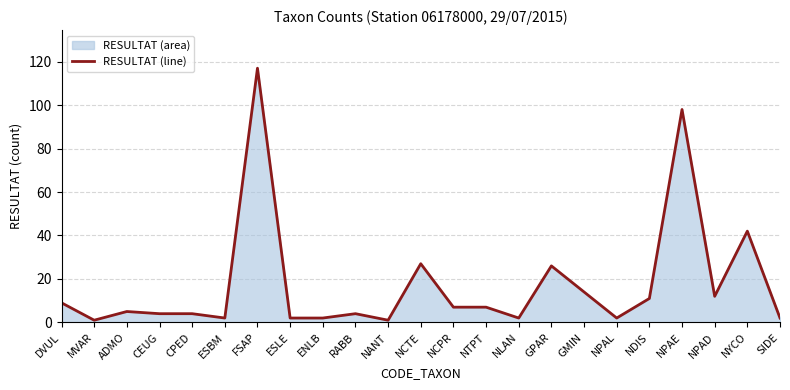

List the labels in order of value, largest first.

FSAP, NPAE, NYCO, NCTE, GPAR, GMIN, NPAD, NDIS, DVUL, NCPR, NTPT, ADMO, CEUG, CPED, RABB, ESBM, ESLE, ENLB, NLAN, NPAL, SIDE, MVAR, NANT